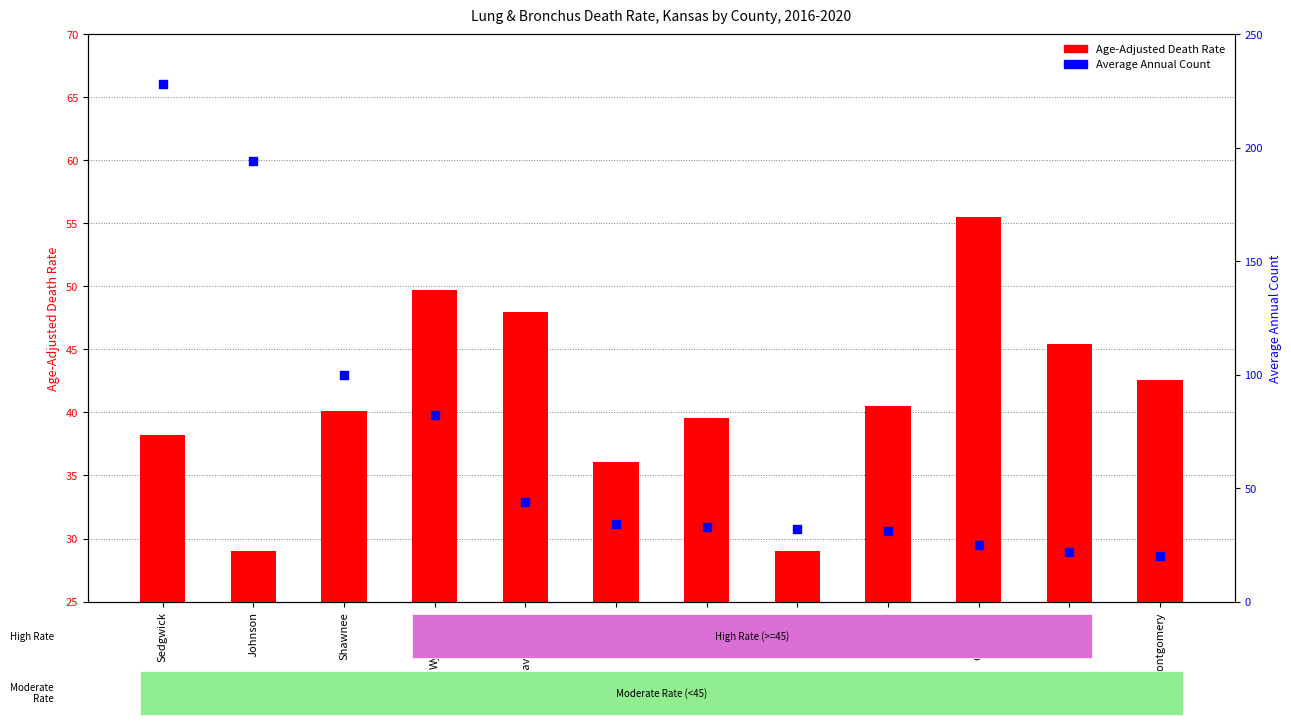

Which series has the largest total across all categories?

Average Annual Count